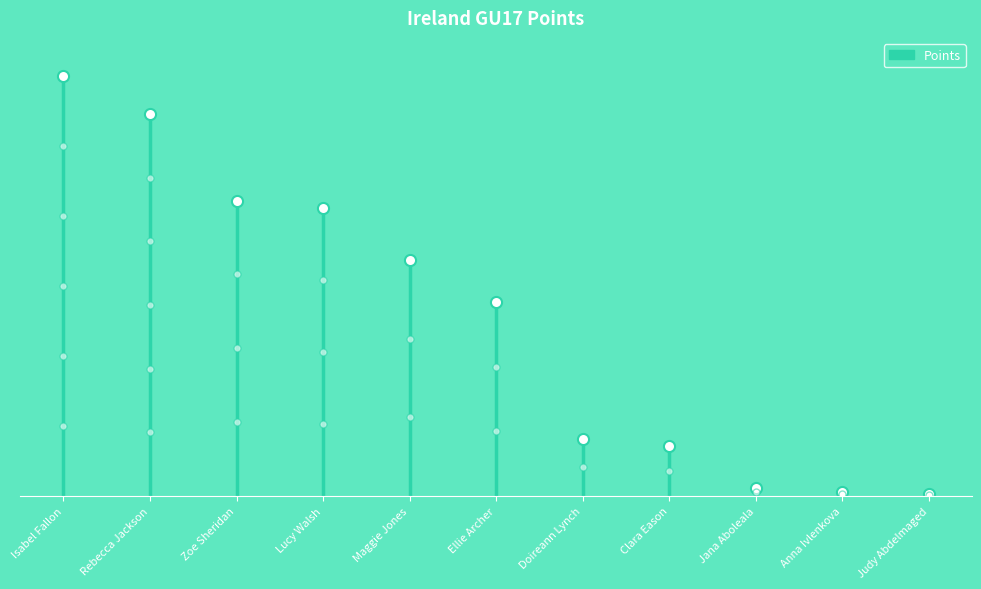

The value at Lucy Walsh is 1977. True or false?

False